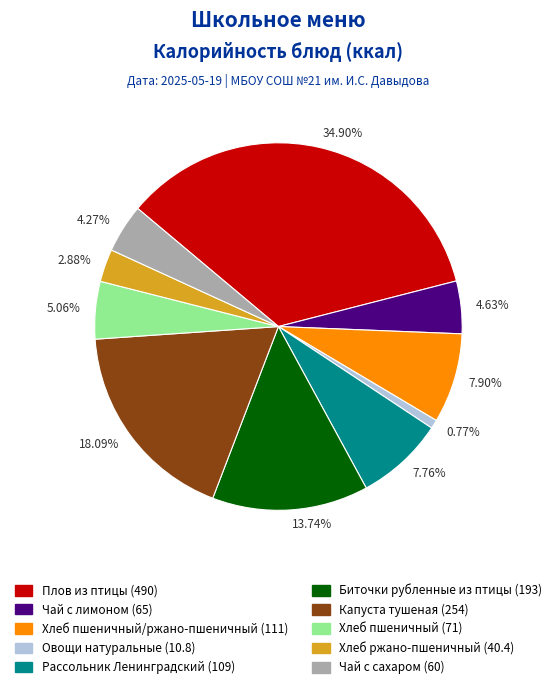

Do 2.88% and 5.06% together represent more than half of the pie?

No